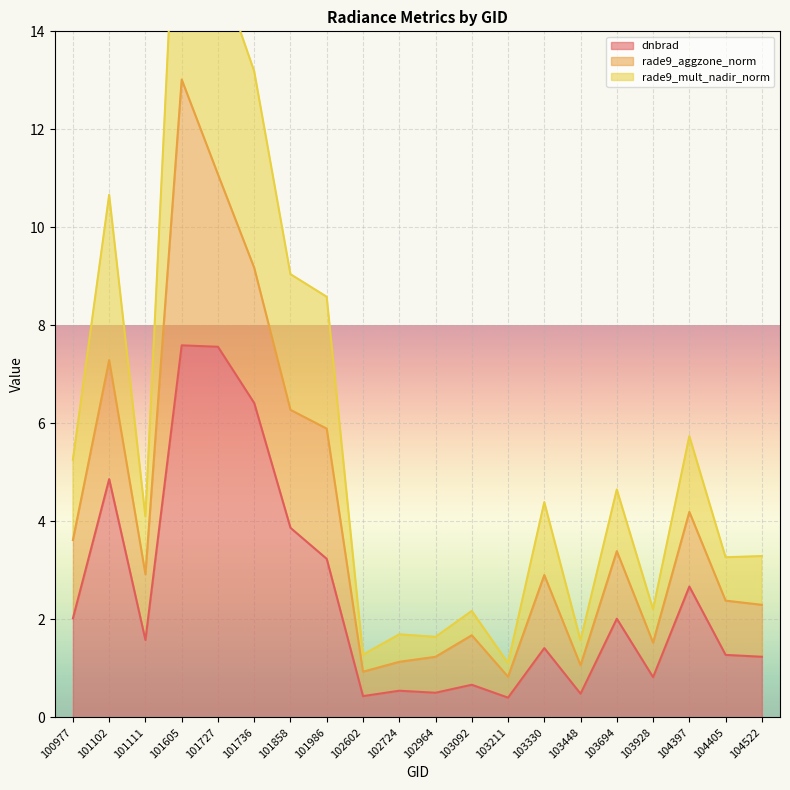

Which series has the largest total across all categories?

rade9_mult_nadir_norm